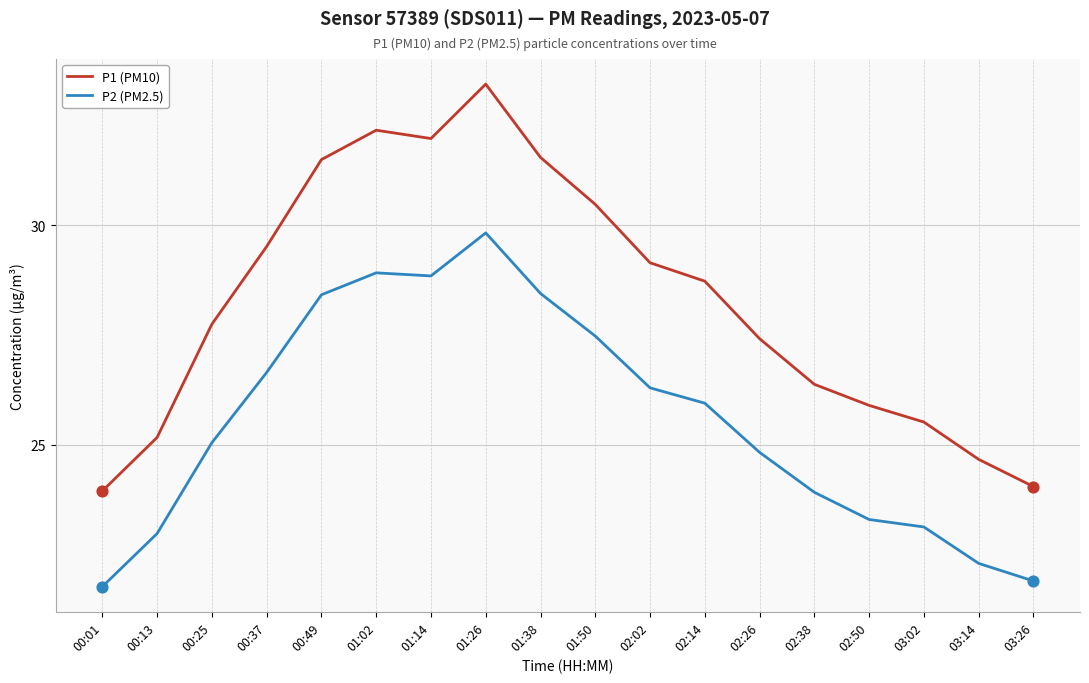

At how many categories does at least one series exceed 21?

18